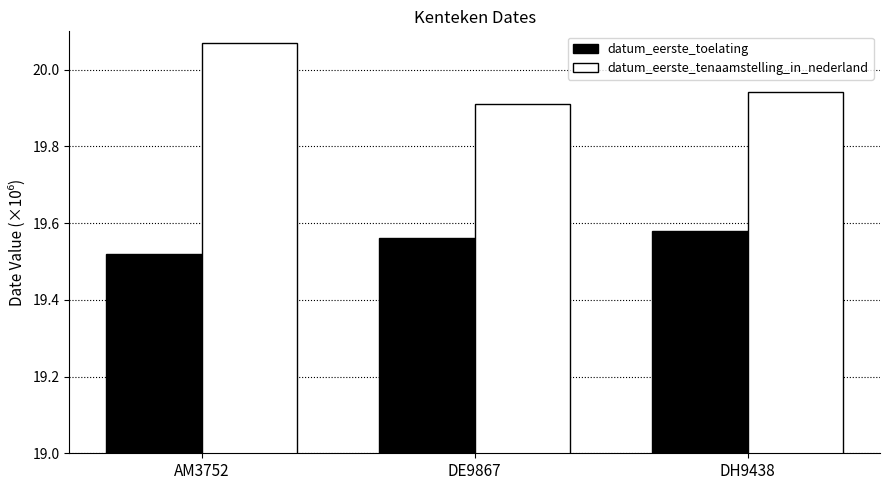

How many data points does each series have?

3